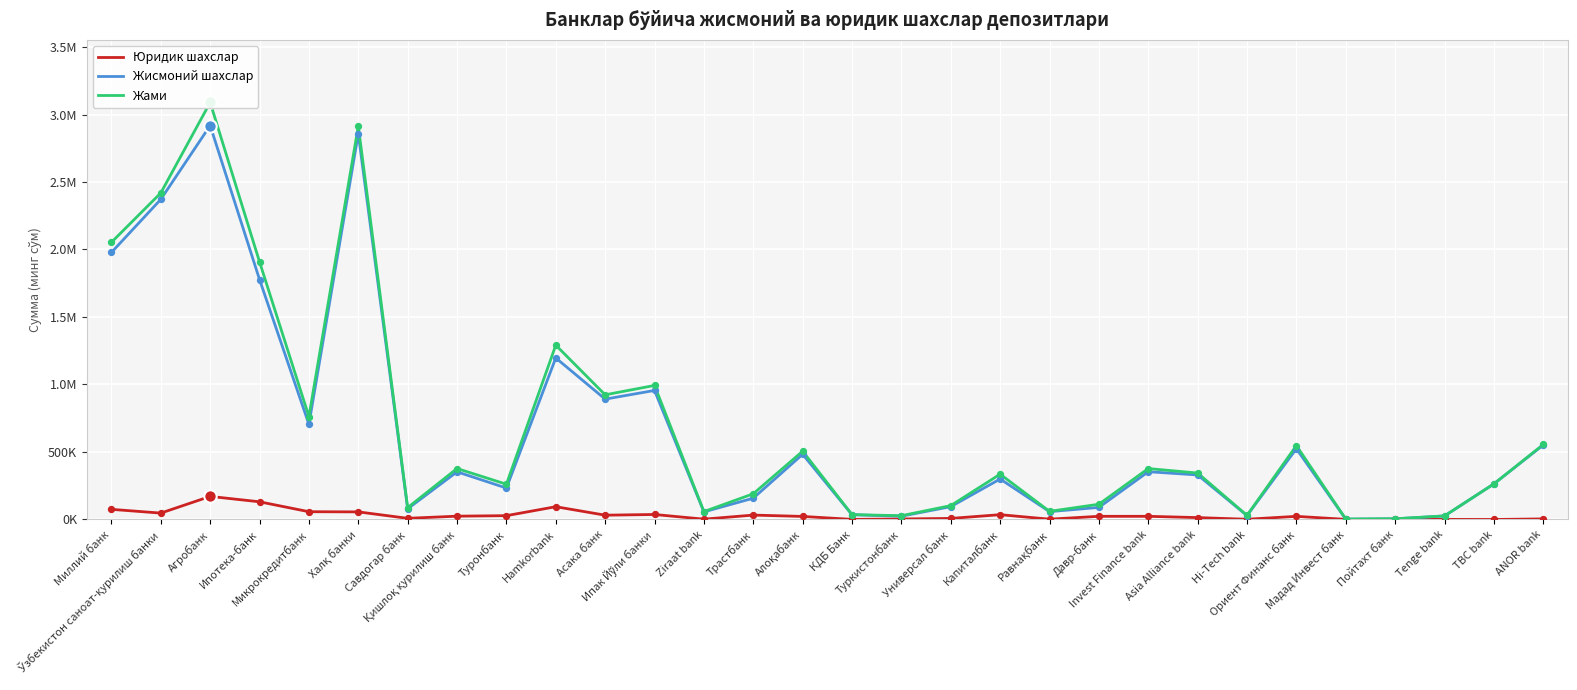

What are all the series names shown in the legend?

Юридик шахслар, Жисмоний шахслар, Жами